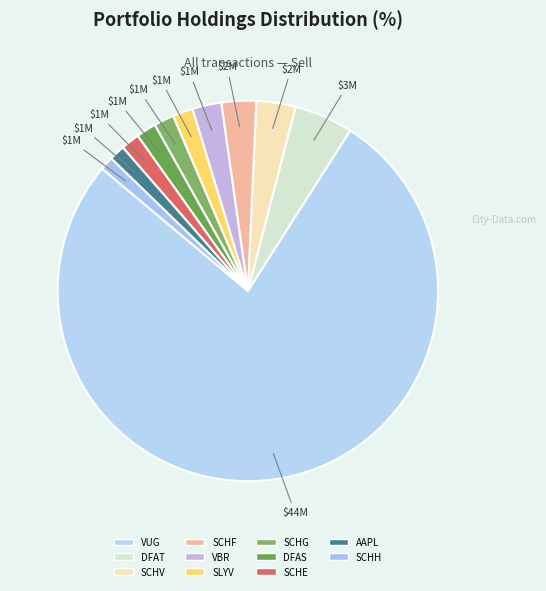

Does any single category account for the majority?

Yes